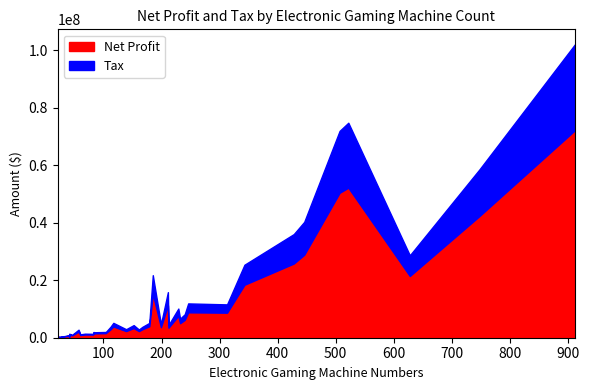

Does the chart have visible grid lines?

No